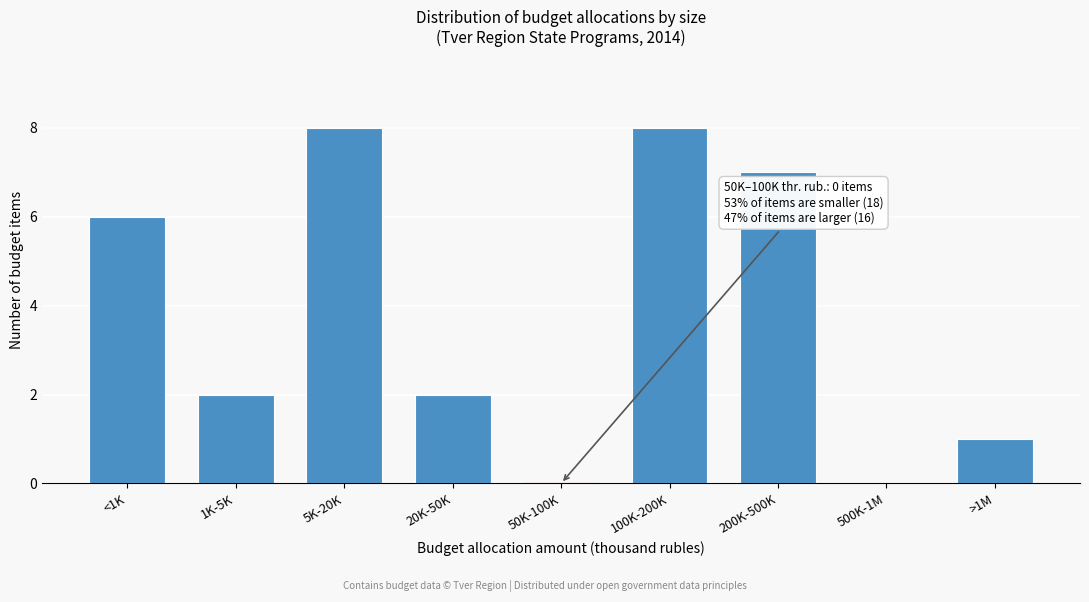

Reading right to left, list all the values displayed in this chart.

>1M=1	500K-1M=0	200K-500K=7	100K-200K=8	50K-100K=0	20K-50K=2	5K-20K=8	1K-5K=2	<1K=6